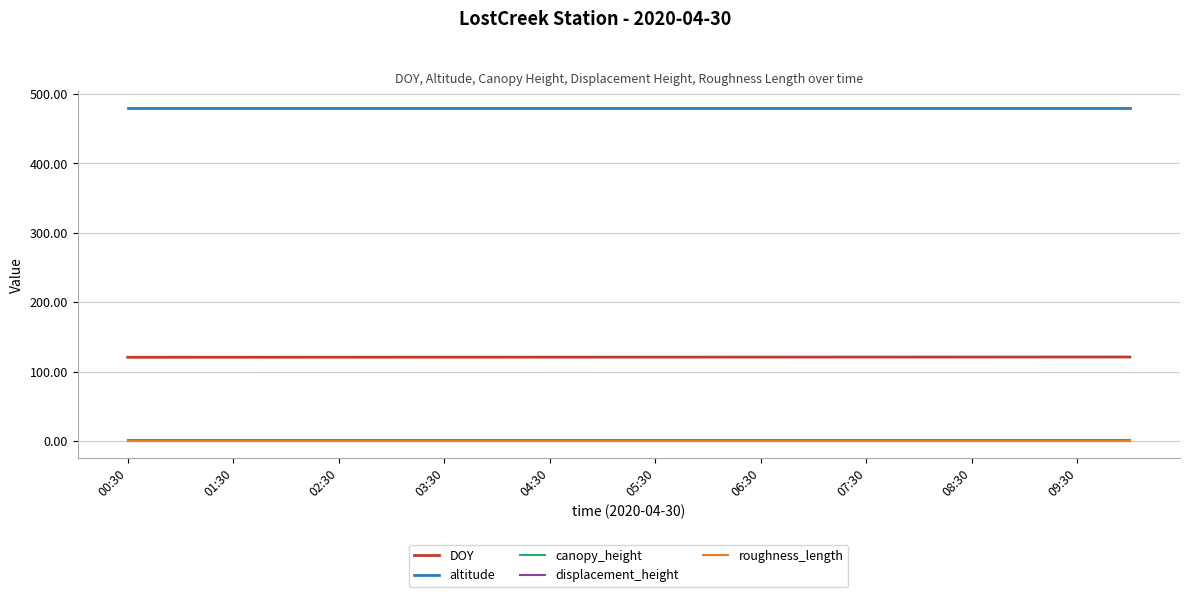

True or false: displacement_height and altitude cross at least once.

False